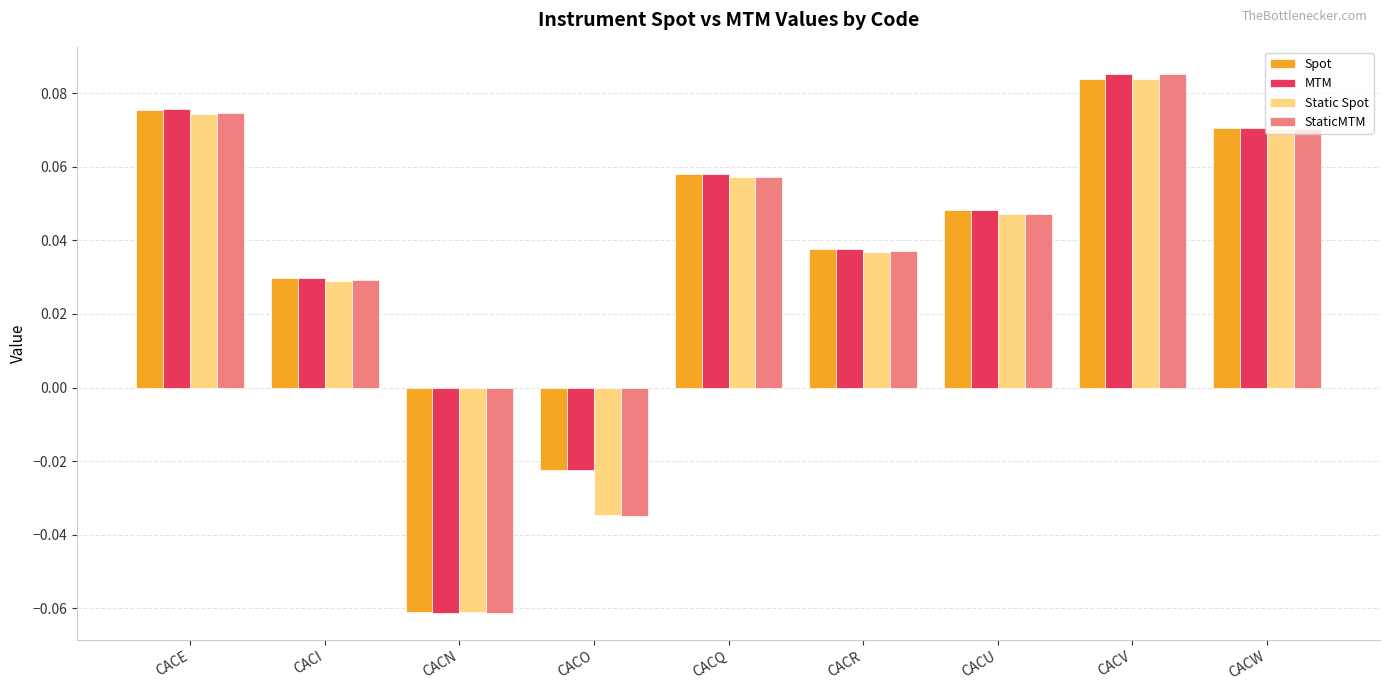

At how many categories does at least one series exceed 0?

7